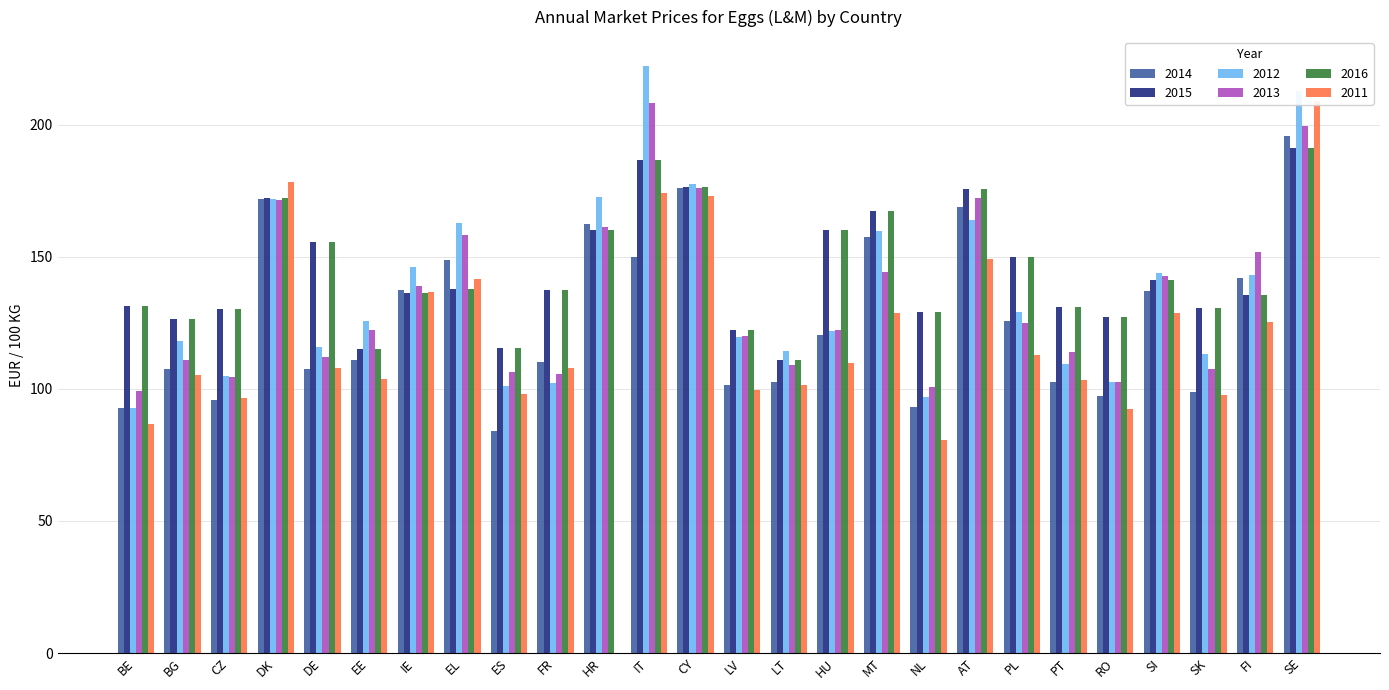

The 2011 series shows 21.2 at NL. True or false?

False